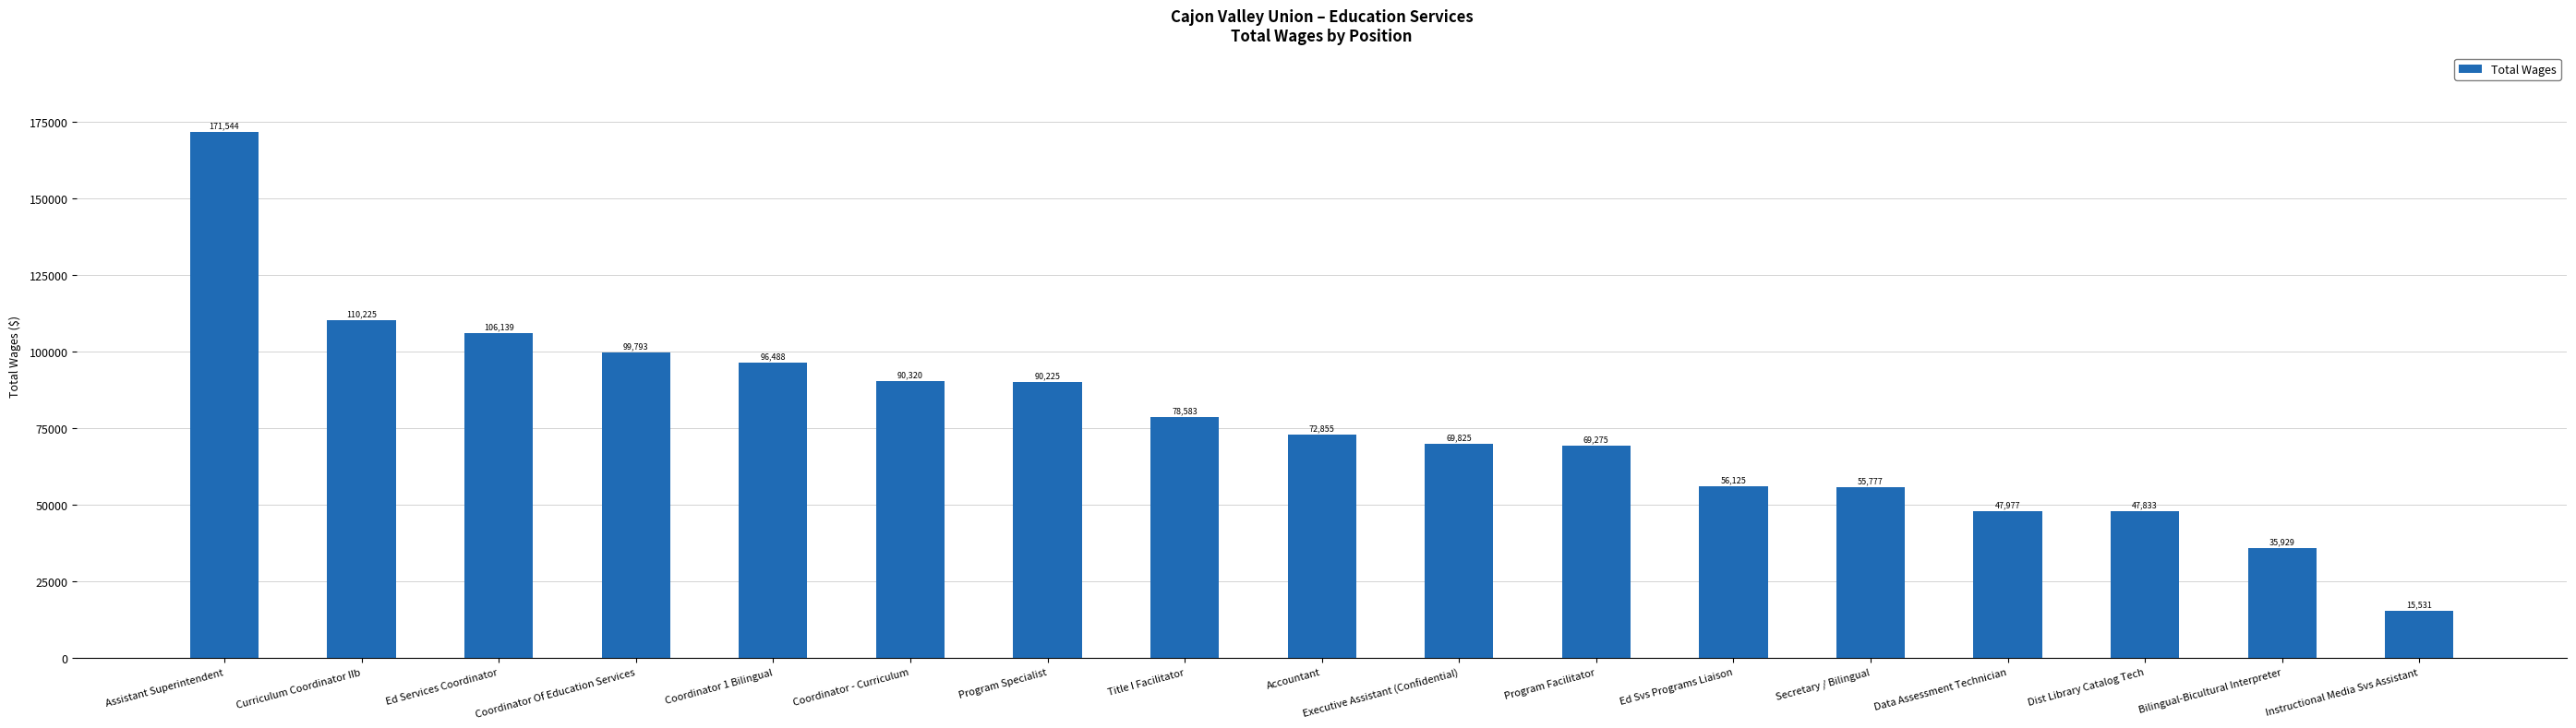

Reading right to left, what are all the values shown in this chart?

15531	35929	47833	47977	55777	56125	69275	69825	72855	78583	90225	90320	96488	99793	106139	110225	171544